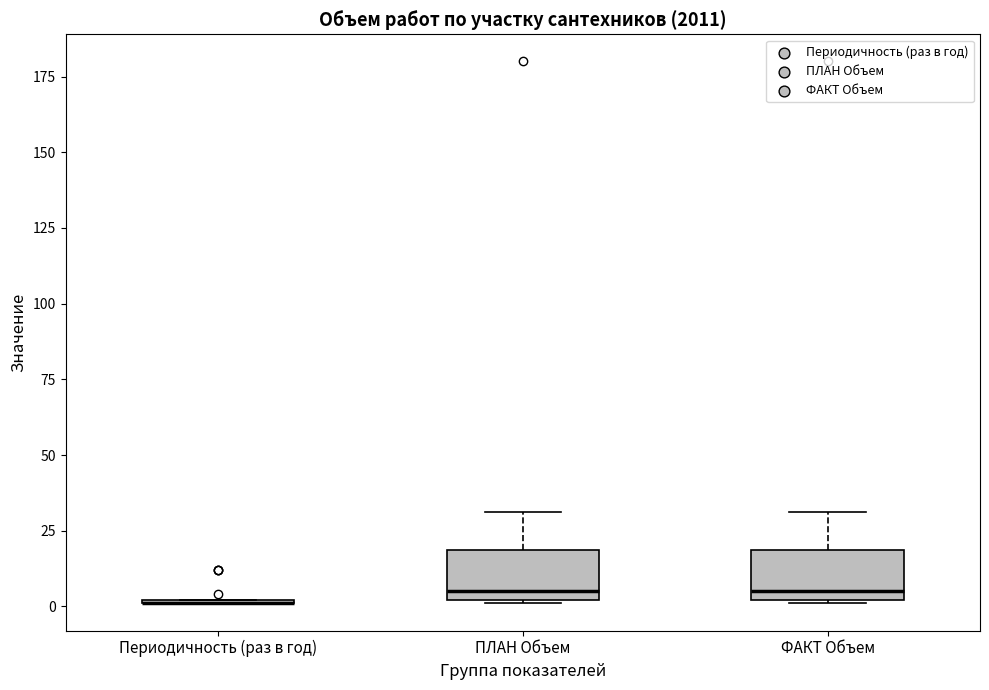

Where is the lower edge of the box for ПЛАН Объем on the y-axis? The values are not printed on the chart, so give them approximately, as read against the axis.

0